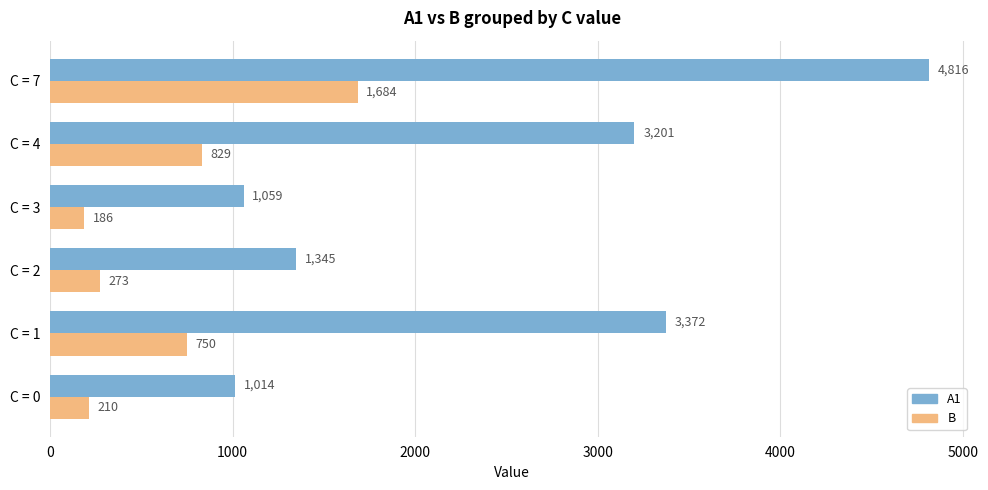

How many series are shown in this chart?

2